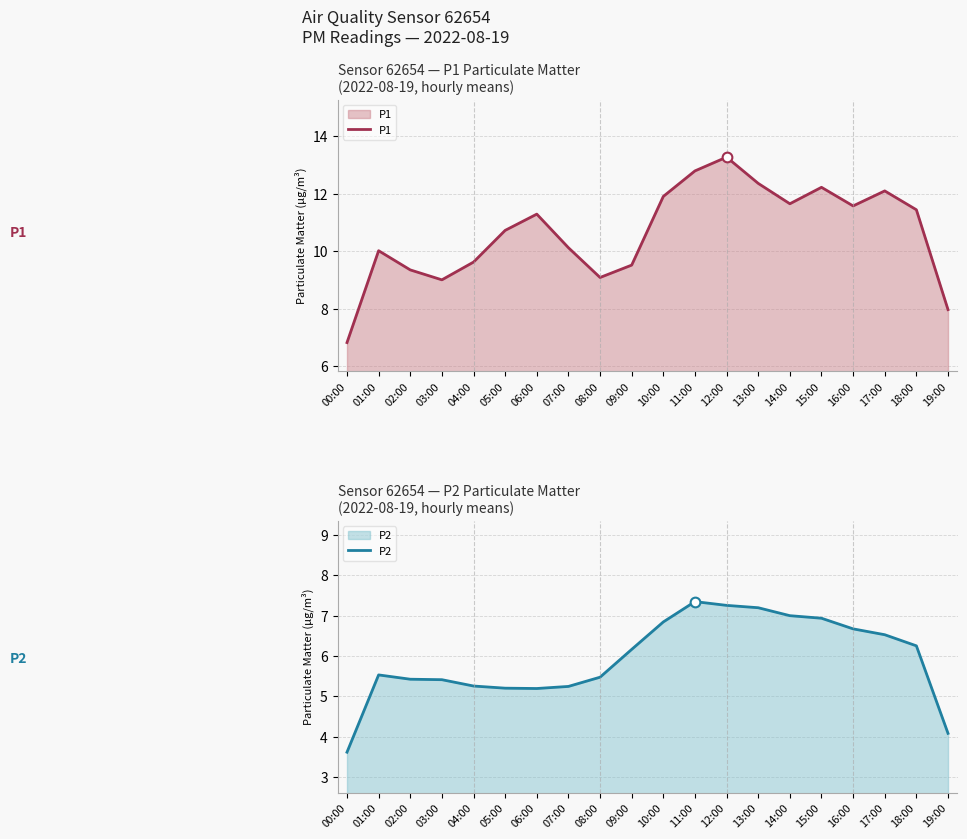

Which series has the largest total across all categories?

P1